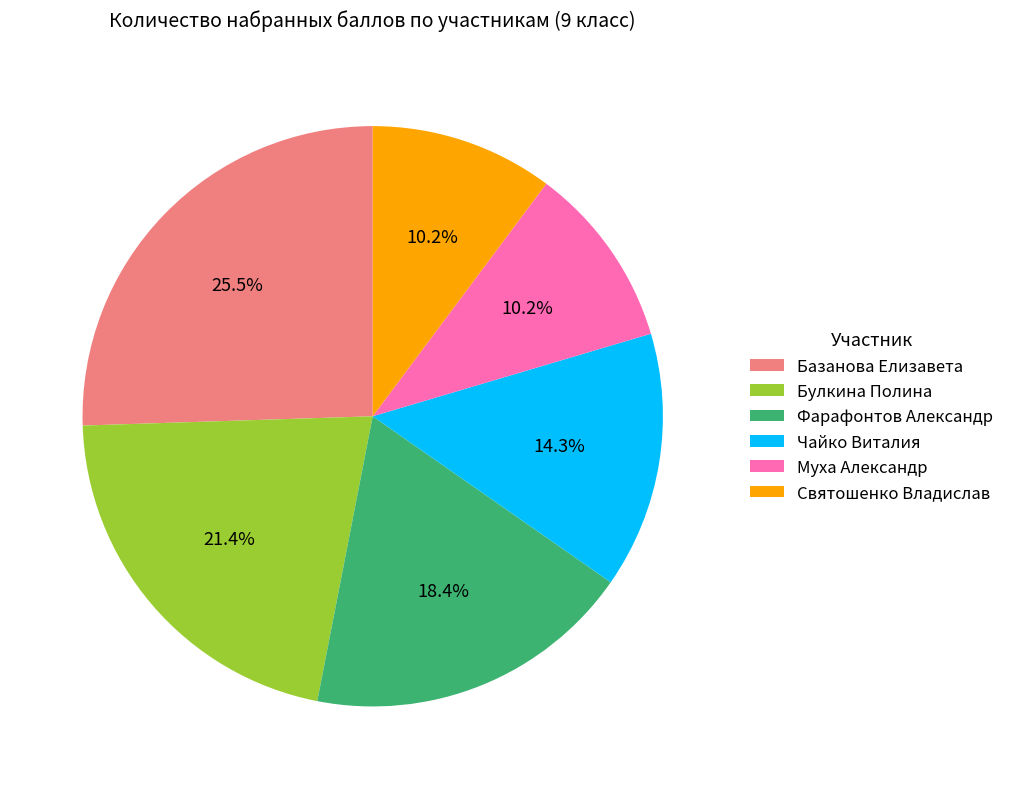

The Муха Александр slice represents 3% of the pie. True or false?

False